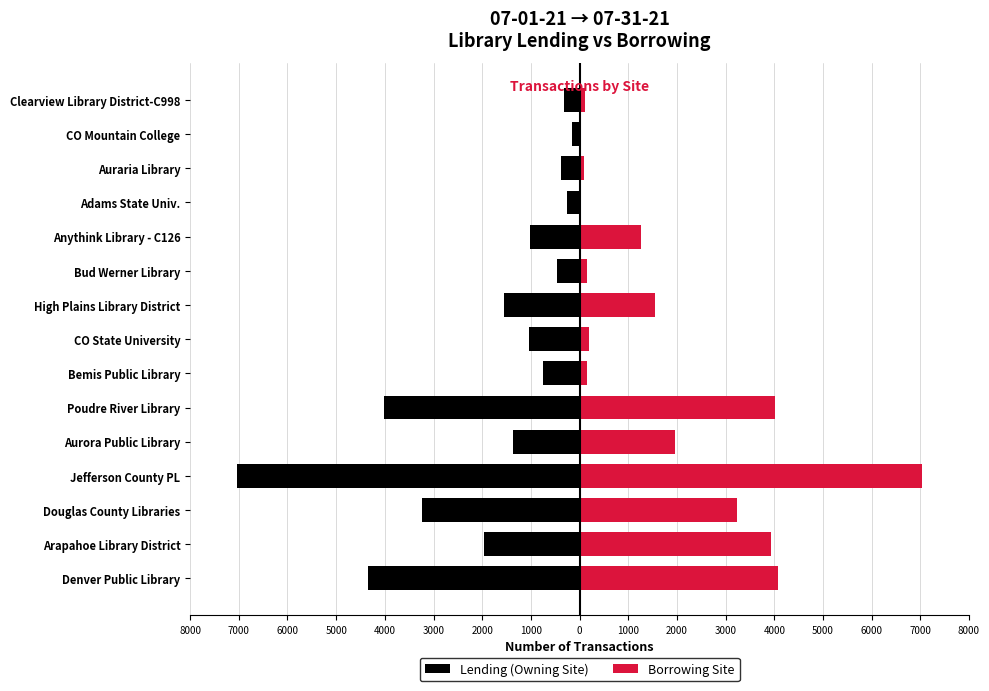

Which has a higher value, Clearview Library District-C998 or Denver Public Library?

Clearview Library District-C998